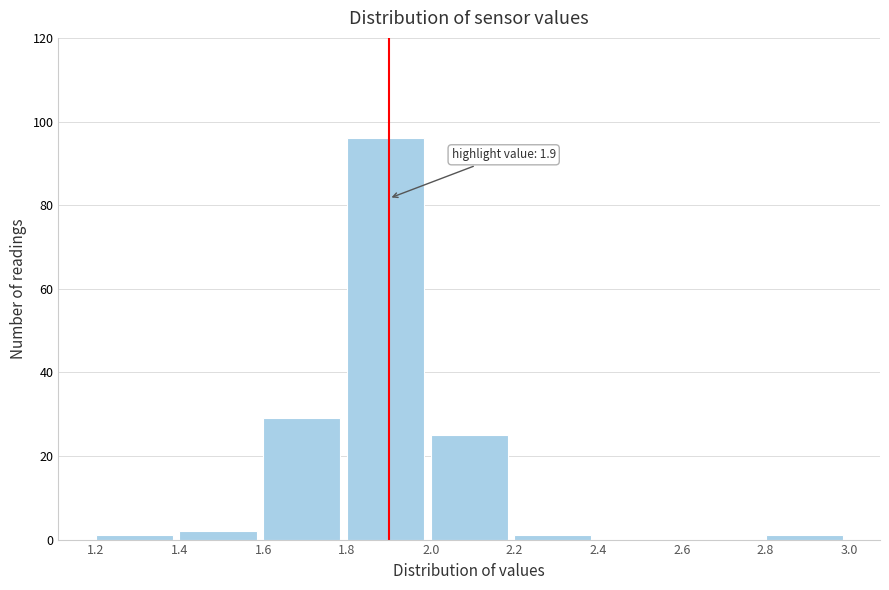

Over which range of the x-axis is the bar tallest?

1.8 to 2.0